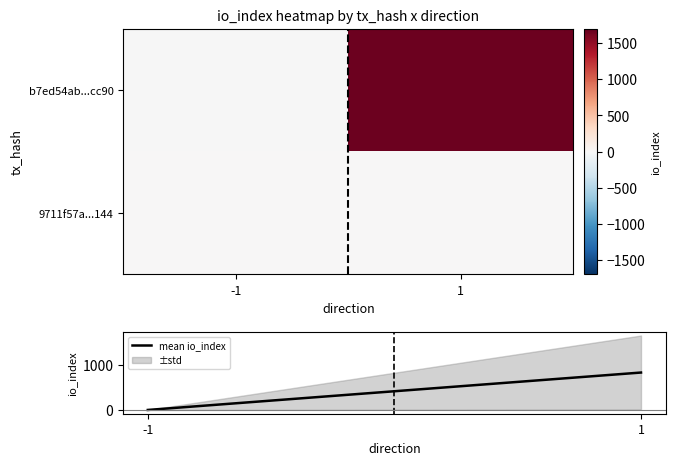

Which has a higher value, 1 or -1?

1